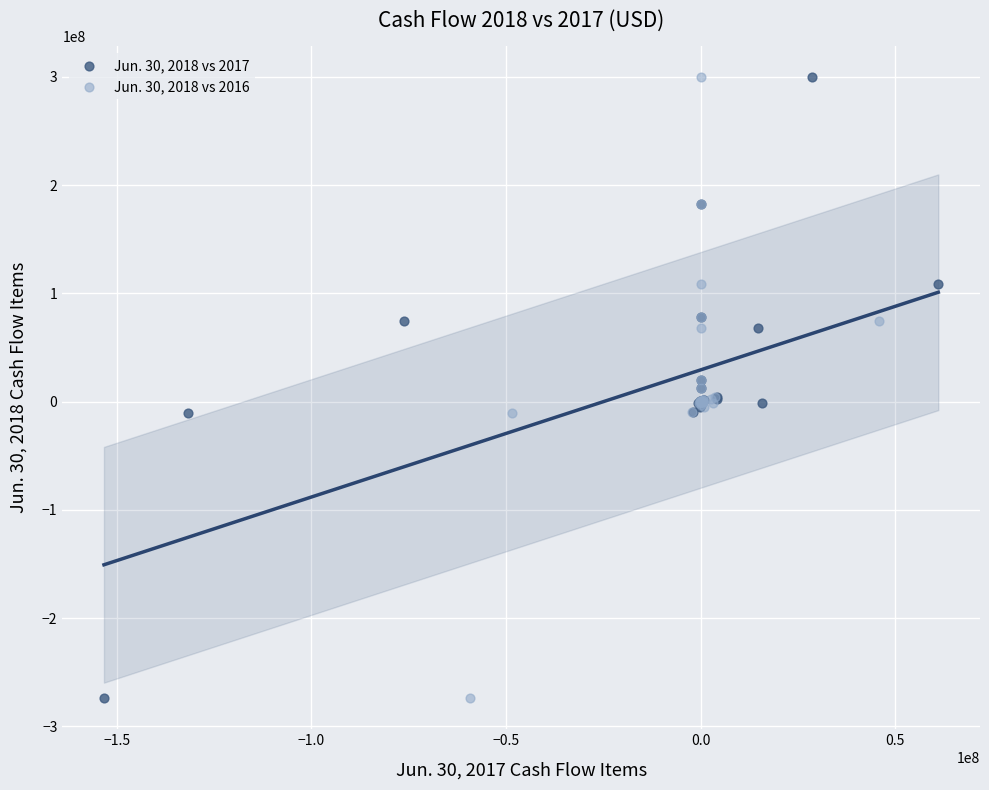

What are all the series names shown in the legend?

Jun. 30, 2018 vs 2017, Jun. 30, 2018 vs 2016